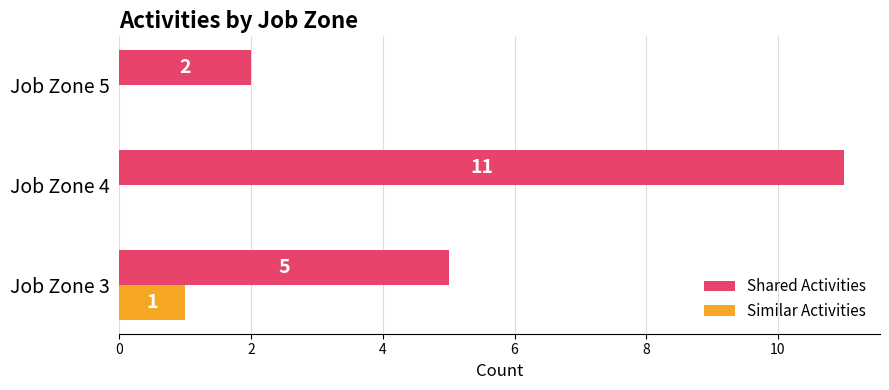

Which label corresponds to the largest value in the chart?

Job Zone 4